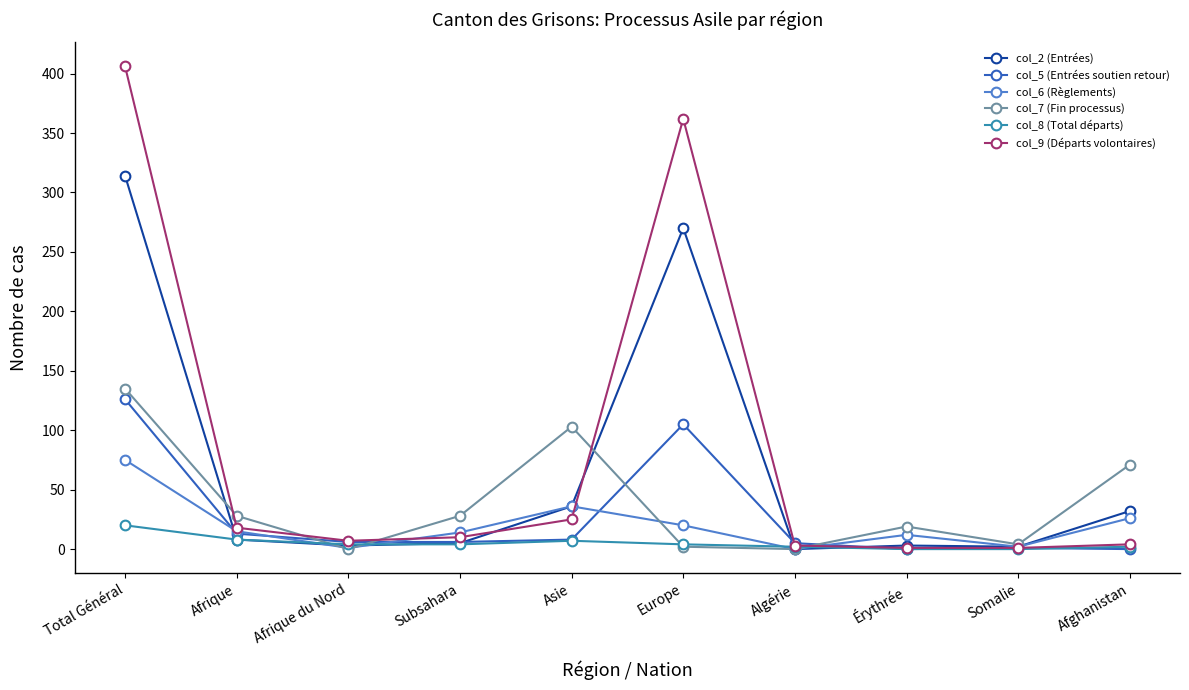

What position from the right is Somalie?

2